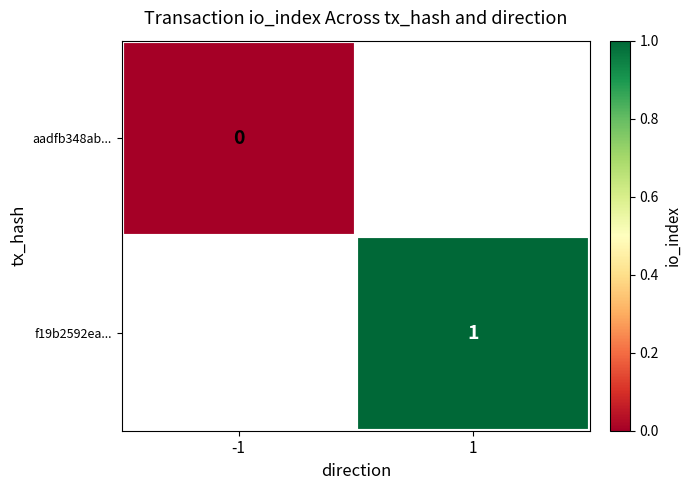

The value of f19b2592ea... at 1 is 0.6. True or false?

False